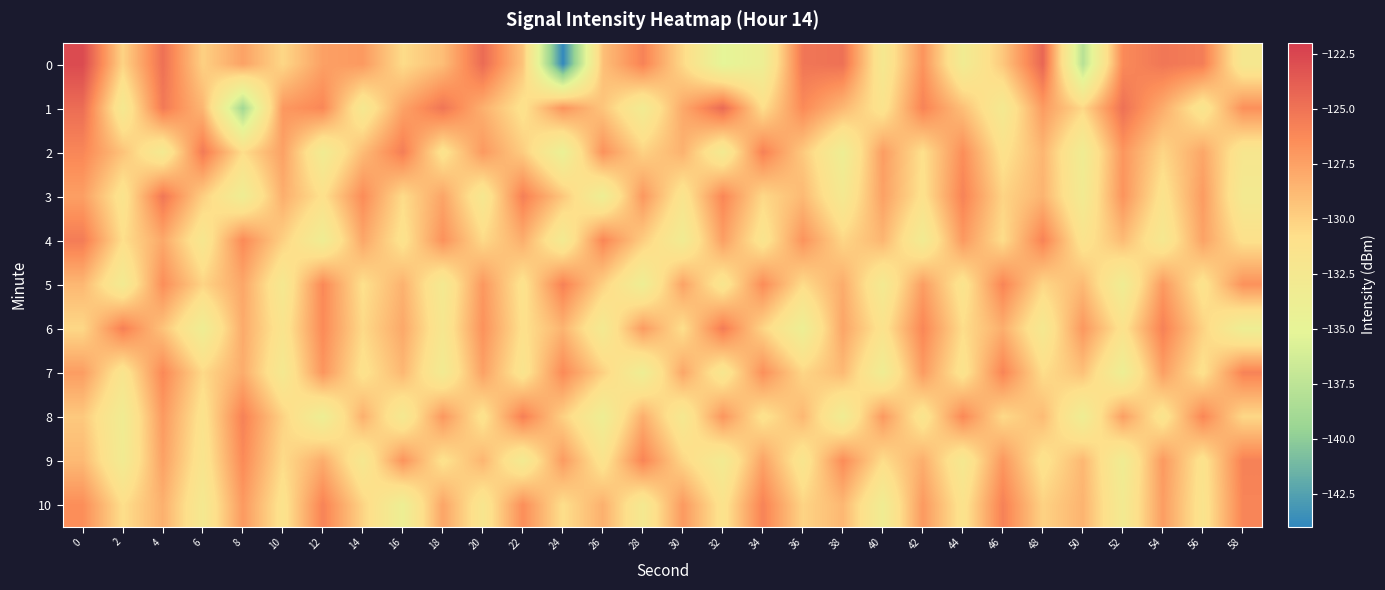

At how many categories does at least one series exceed -125?

7